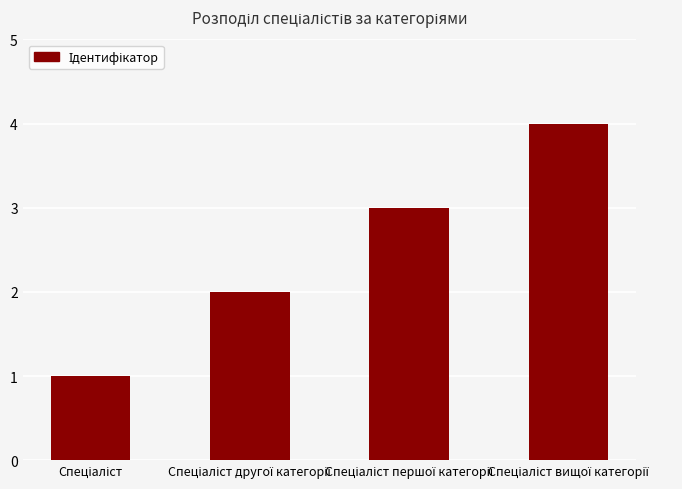

What is the difference between the maximum and minimum values?

3